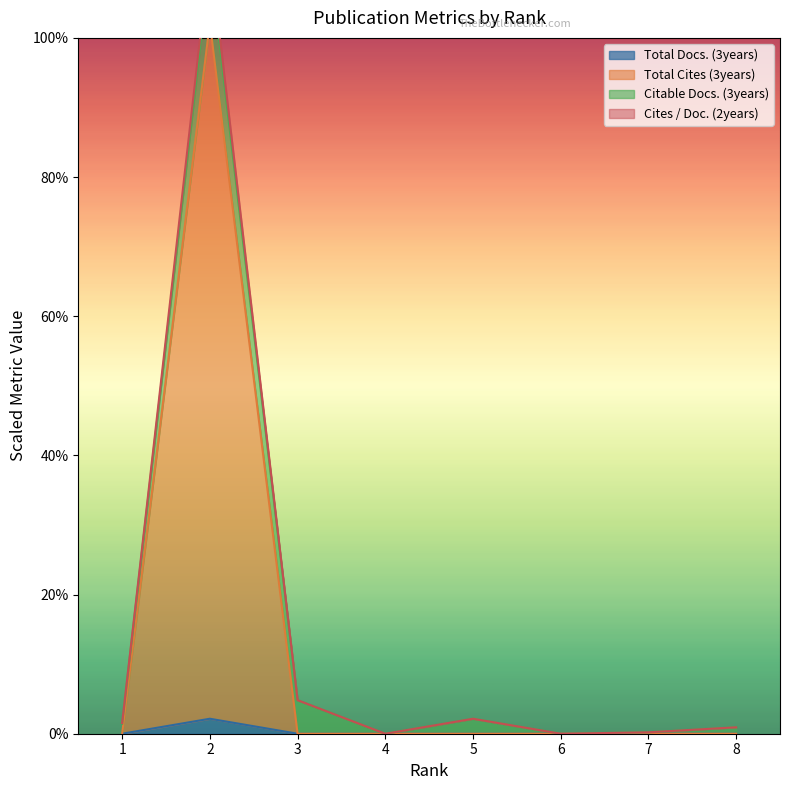

Which series has the largest range (max minus min)?

Cites / Doc. (2years)